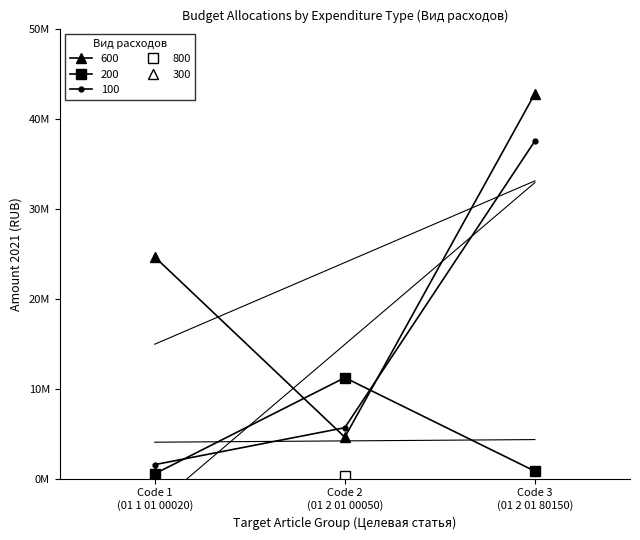

Which series has the largest range (max minus min)?

600